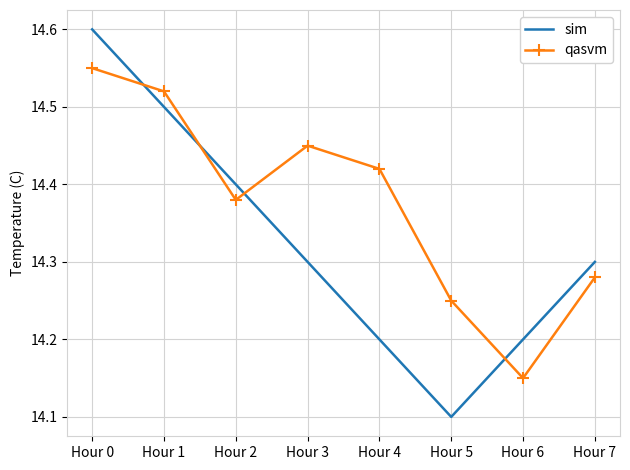

Where do sim and qasvm first cross each other?

Hour 0 and Hour 1